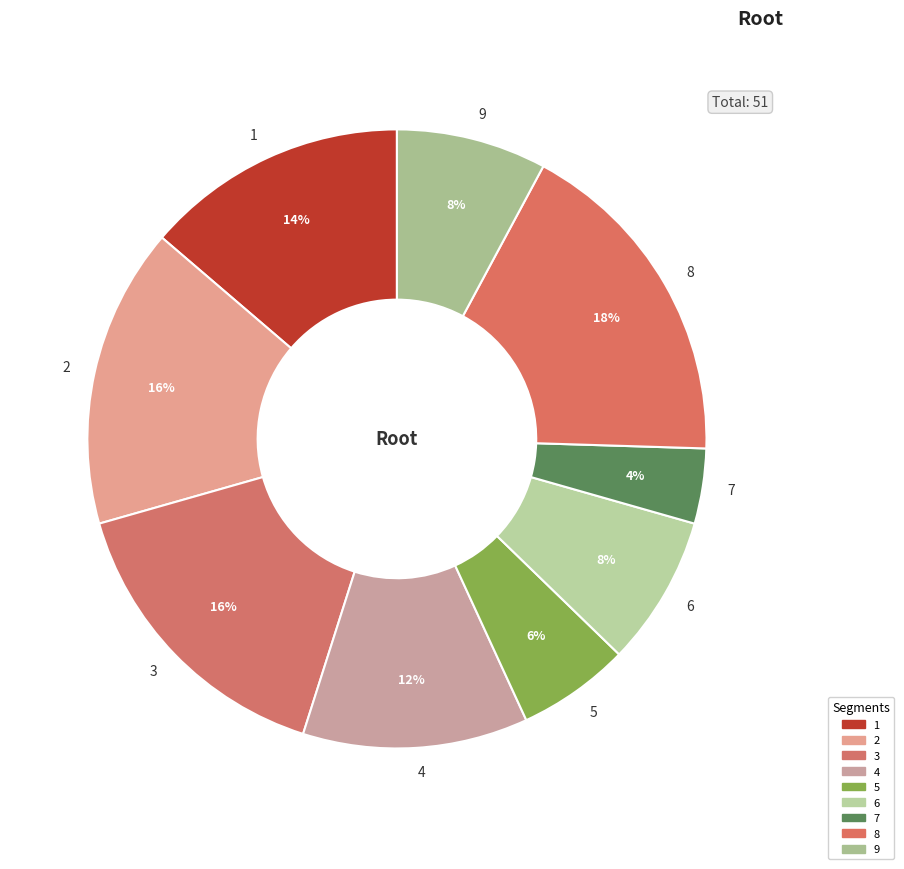

To the nearest percent, what percentage of the pie is 2?

16%